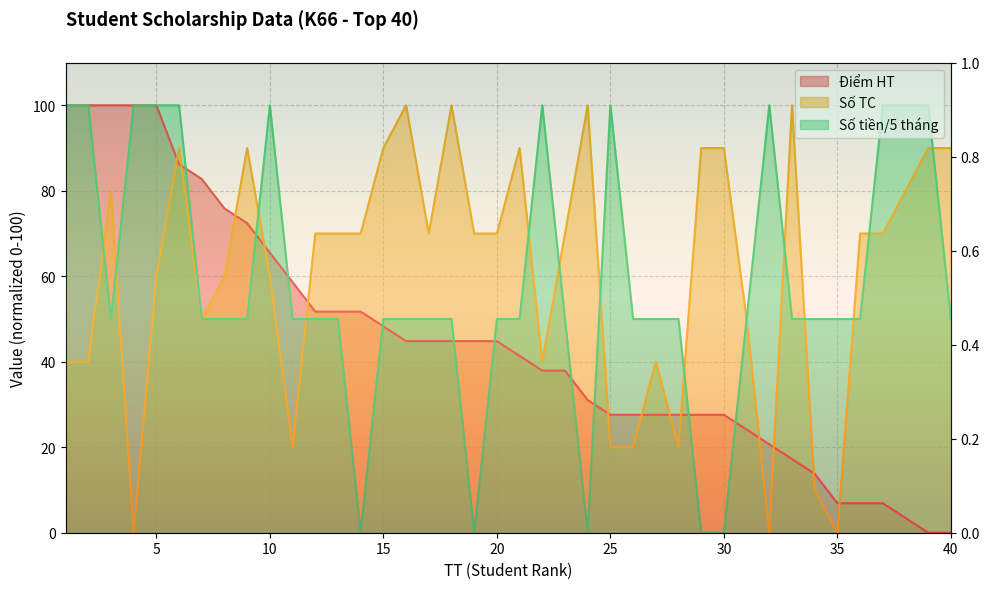

List the labels in order of Điểm HT value, smallest first.

39, 40, 38, 35, 36, 37, 34, 33, 32, 31, 25, 26, 27, 28, 29, 30, 24, 22, 23, 21, 16, 17, 18, 19, 20, 15, 12, 13, 14, 11, 10, 9, 8, 7, 6, 1, 2, 3, 4, 5